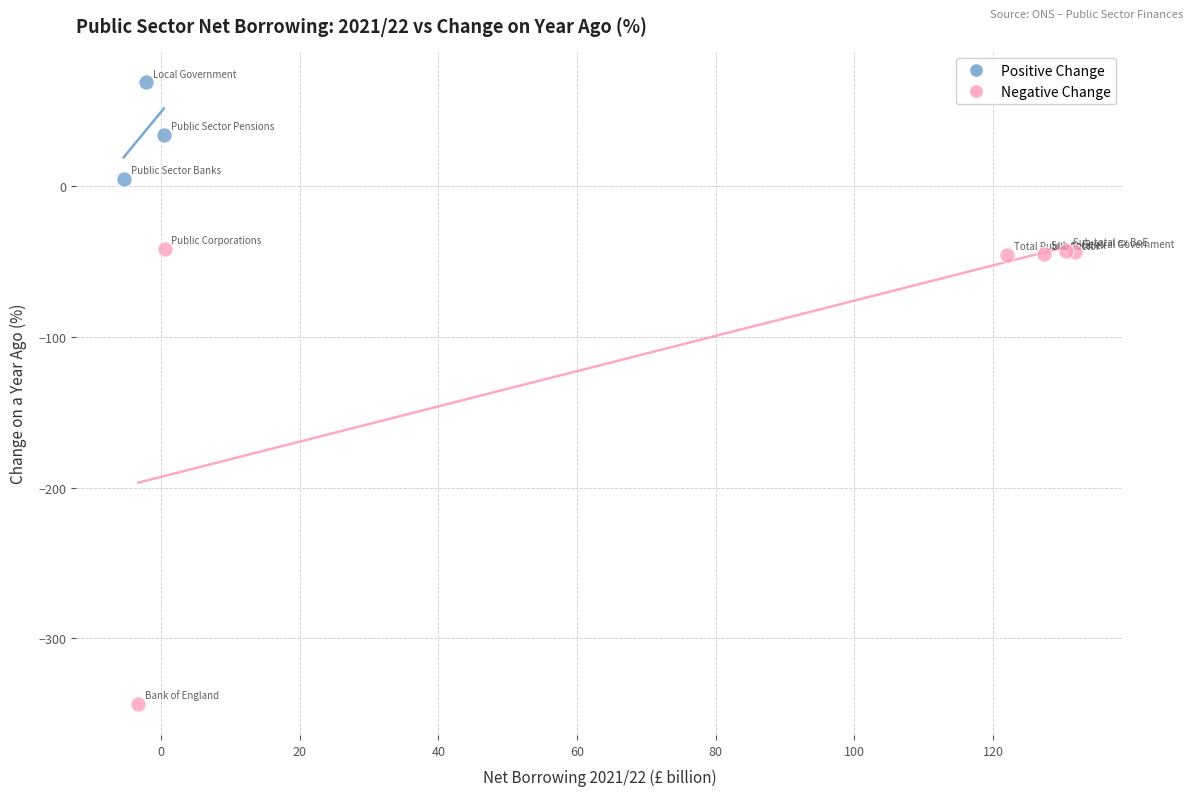

What are all the series names shown in the legend?

Positive Change, Negative Change